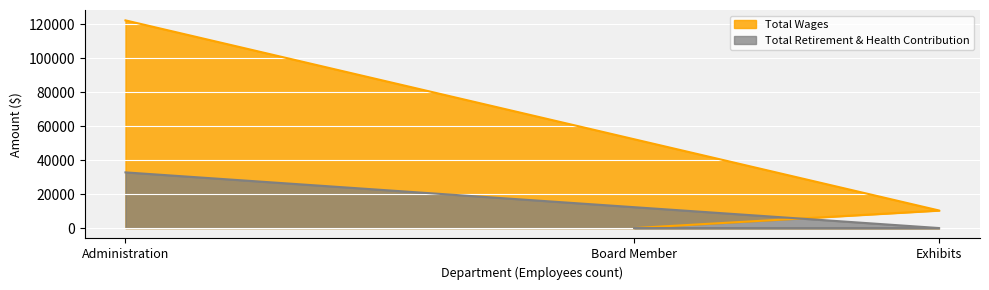

Between Administration and Exhibits, which series saw the biggest shift?

Total Wages